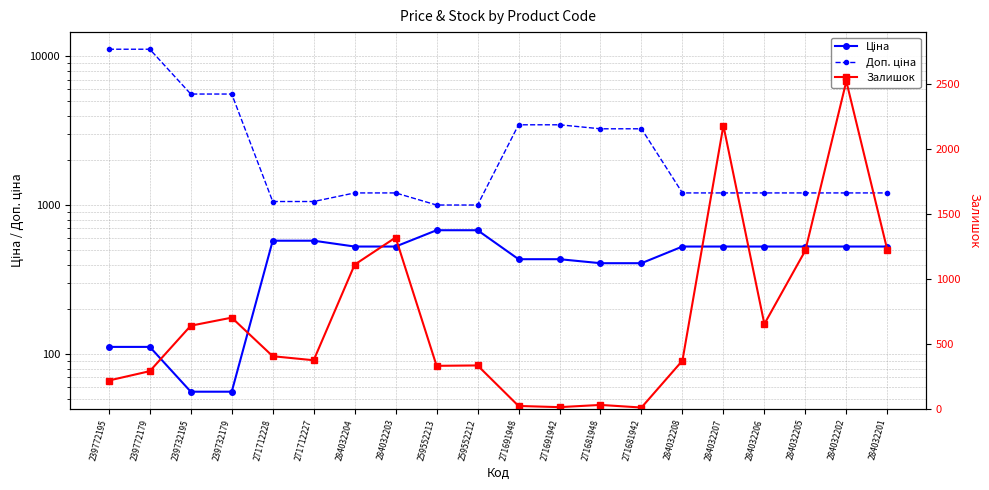

At which category is the sum across all series the highest?

239772179